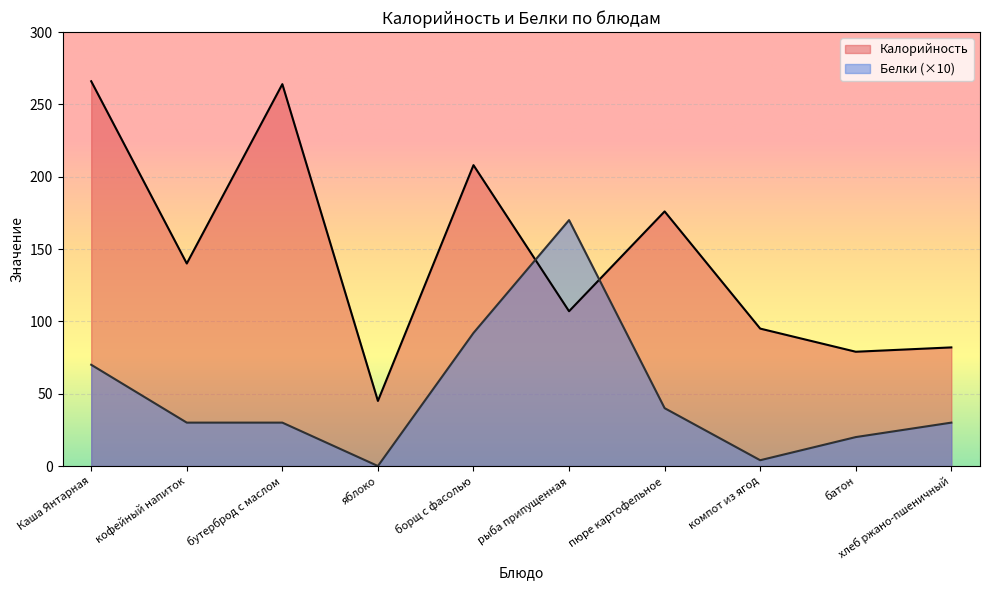

At which category does Калорийность reach its first local peak?

бутерброд с маслом